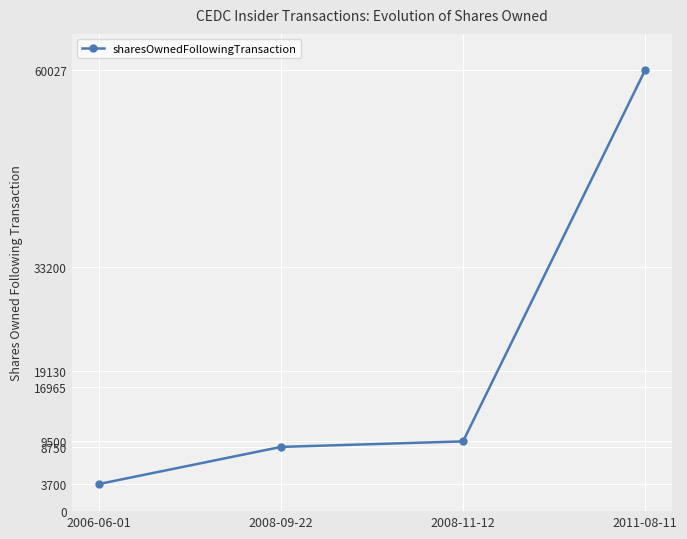

List the labels in order of value, smallest first.

2006-06-01, 2008-09-22, 2008-11-12, 2011-08-11